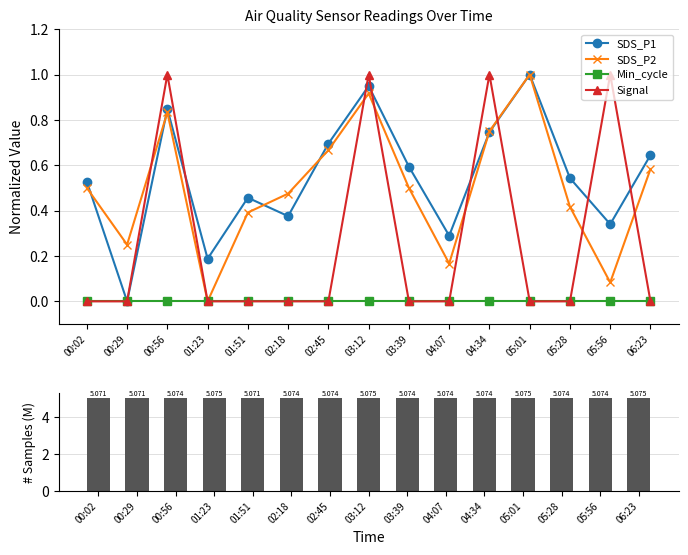

What is the average value of the Signal series?

0.3